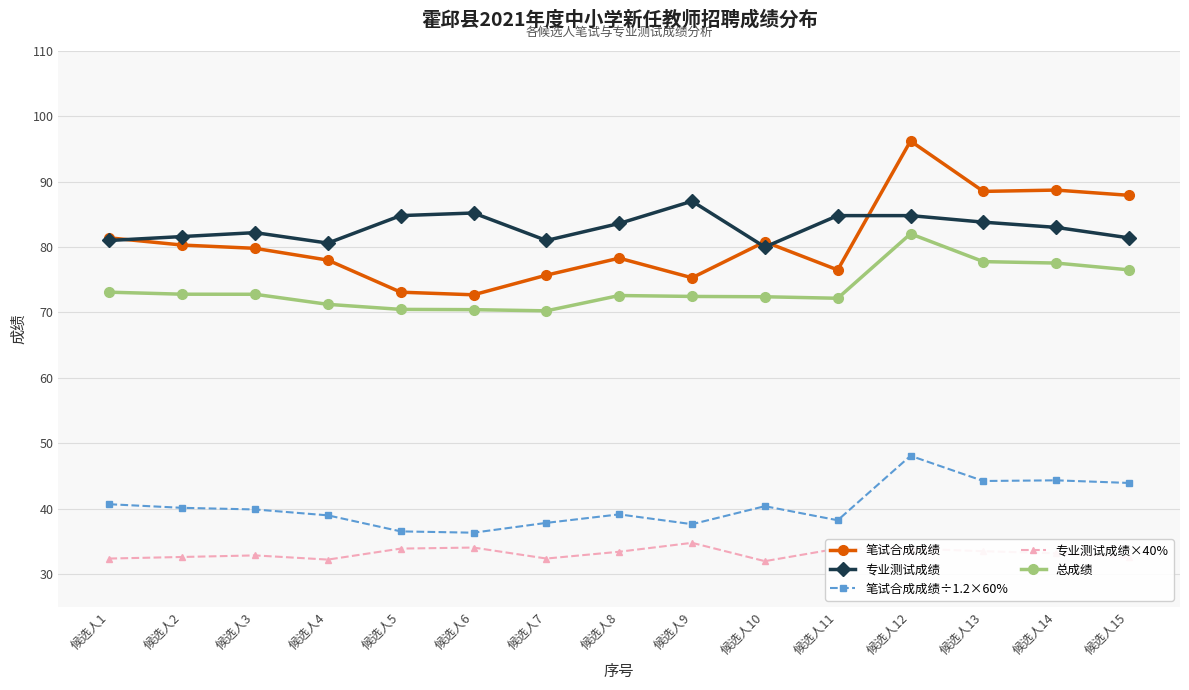

What are all the series names shown in the legend?

笔试合成成绩, 专业测试成绩, 笔试合成成绩÷1.2×60%, 专业测试成绩×40%, 总成绩